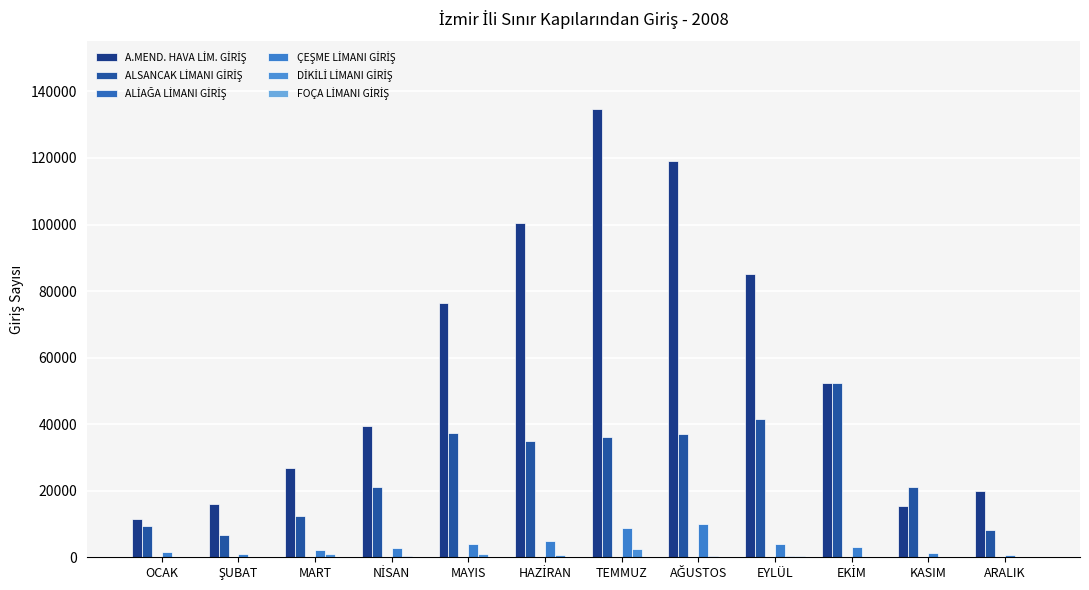

True or false: ALSANCAK LİMANI GİRİŞ has a value of 21096 at NİSAN.

True